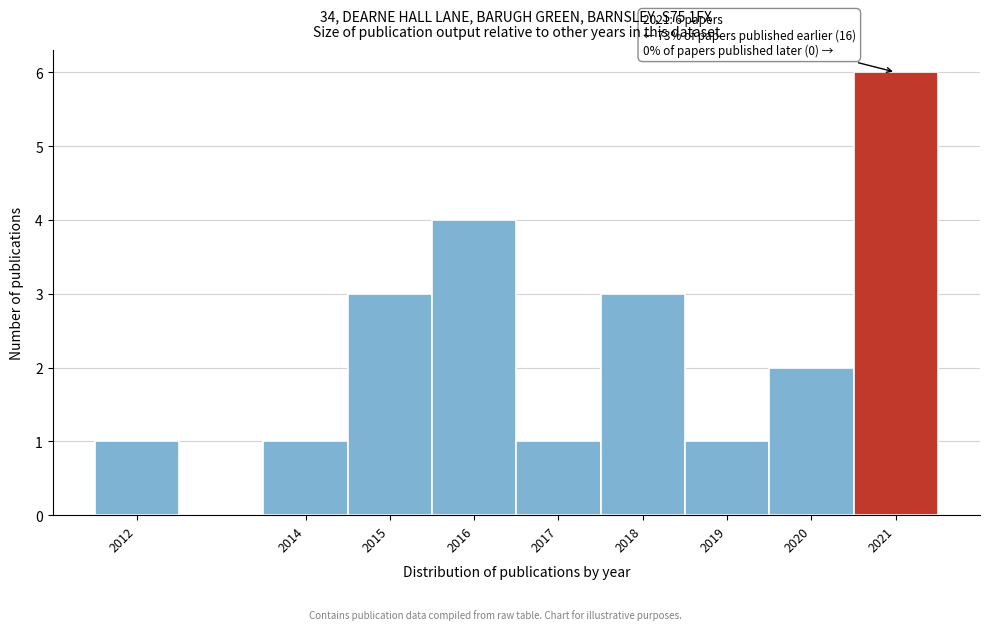

Over which range of the x-axis is the bar tallest?

2020.5 to 2021.5